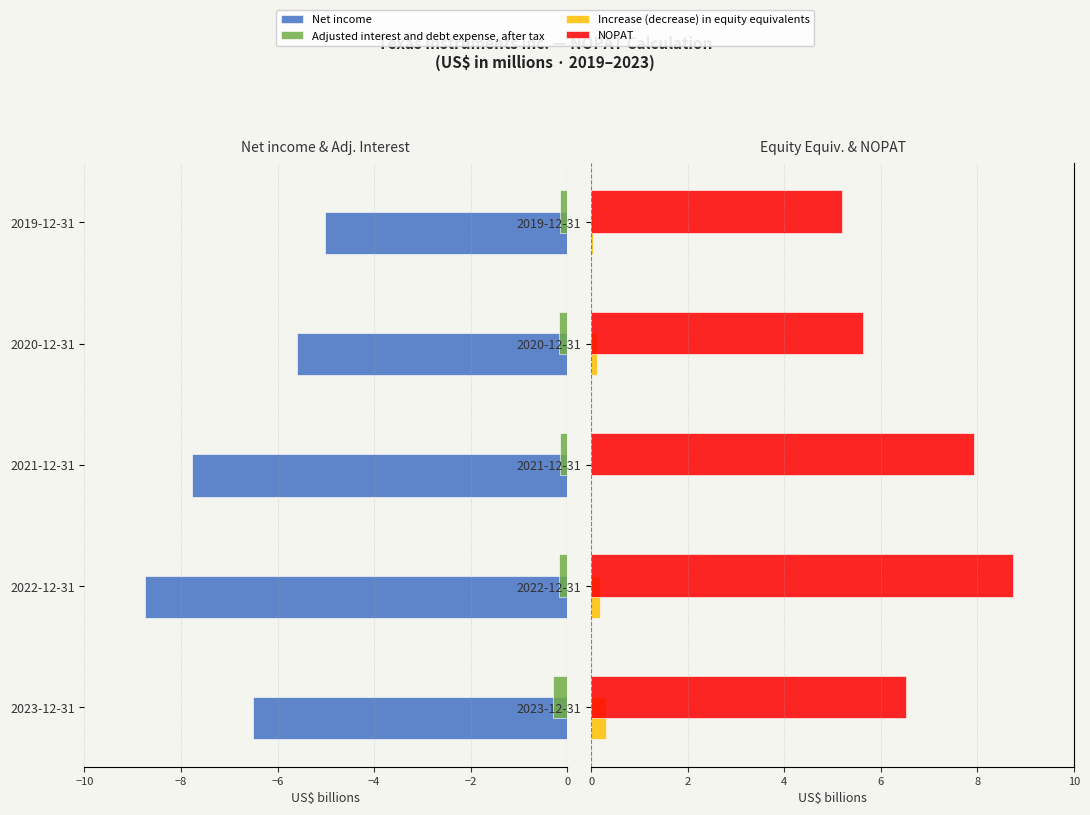

How many series are shown in this chart?

4